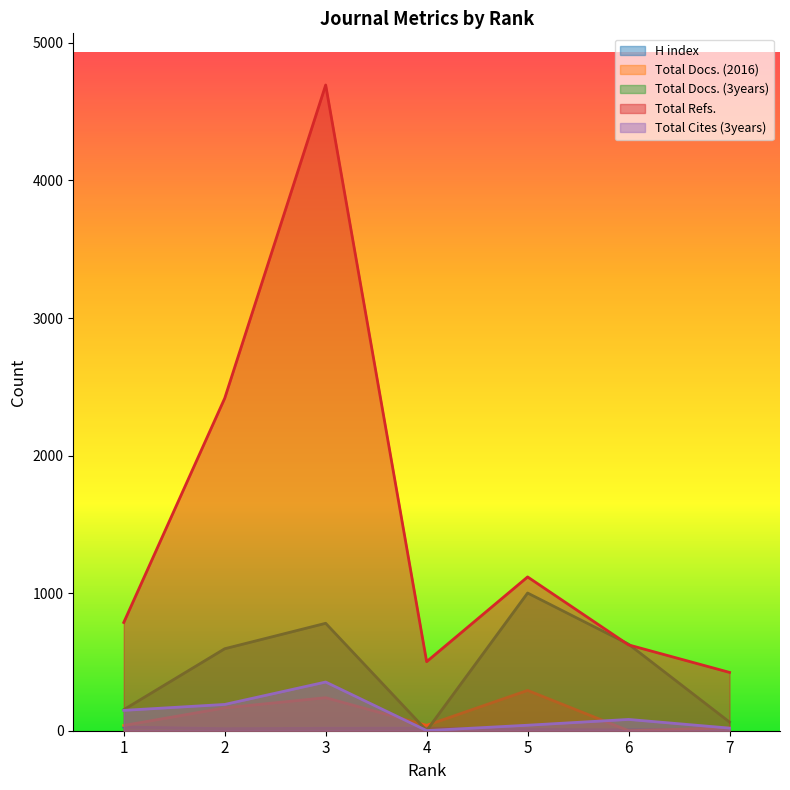

True or false: Total Docs. (2016) has more than 1 points higher than both neighbors.

True